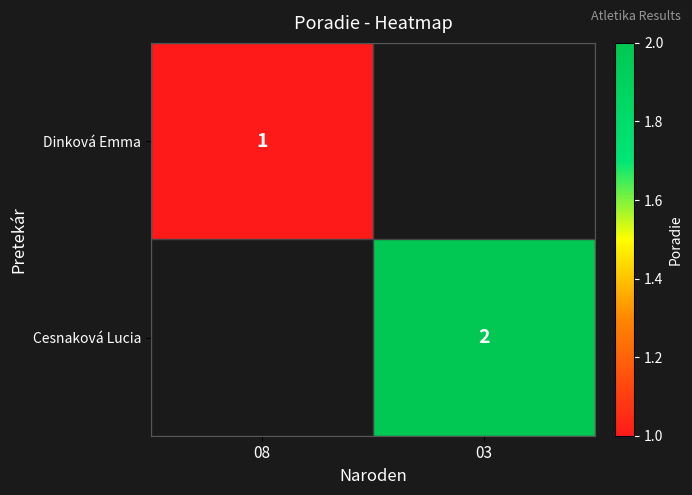

What is the minimum value shown in the chart?

1.0